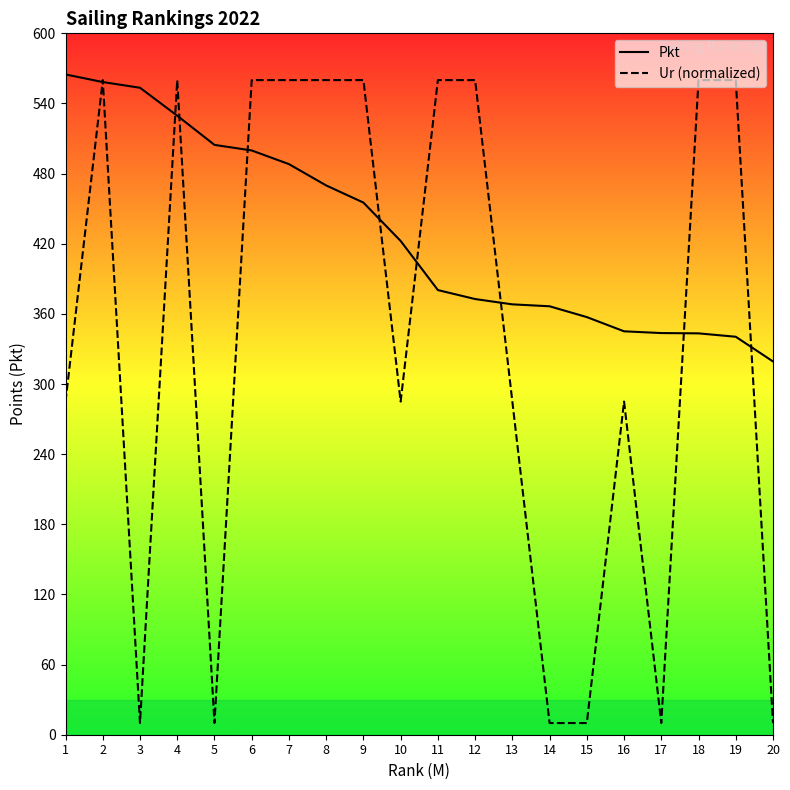

How many lines are shown in the chart?

2